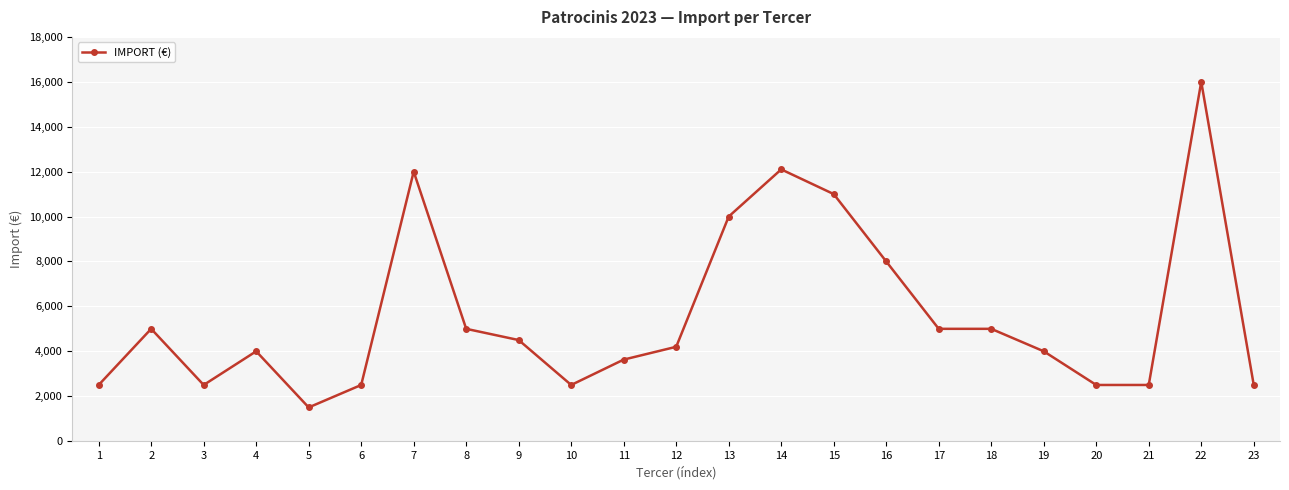

True or false: the data shows 350.6 at 5.

False